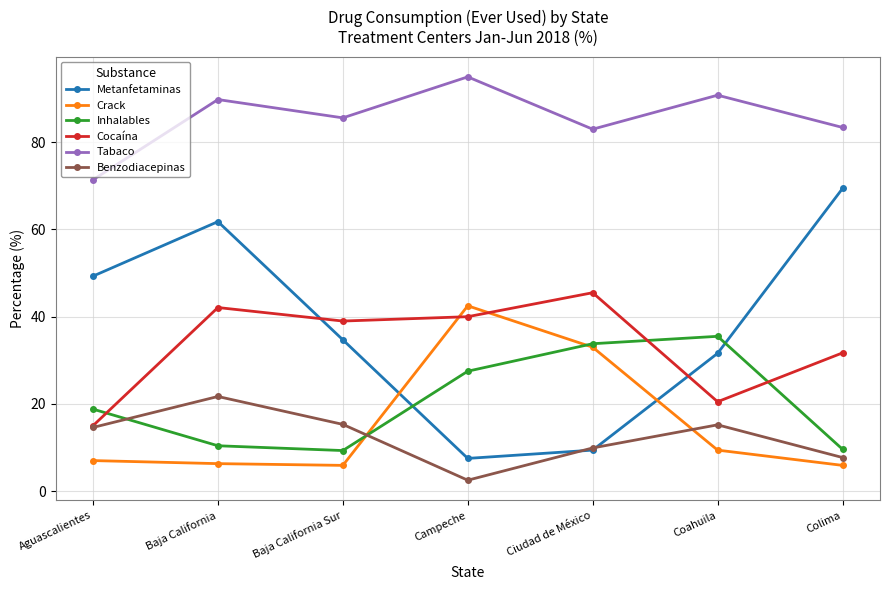

At which label is Crack closest to 24?

Ciudad de México